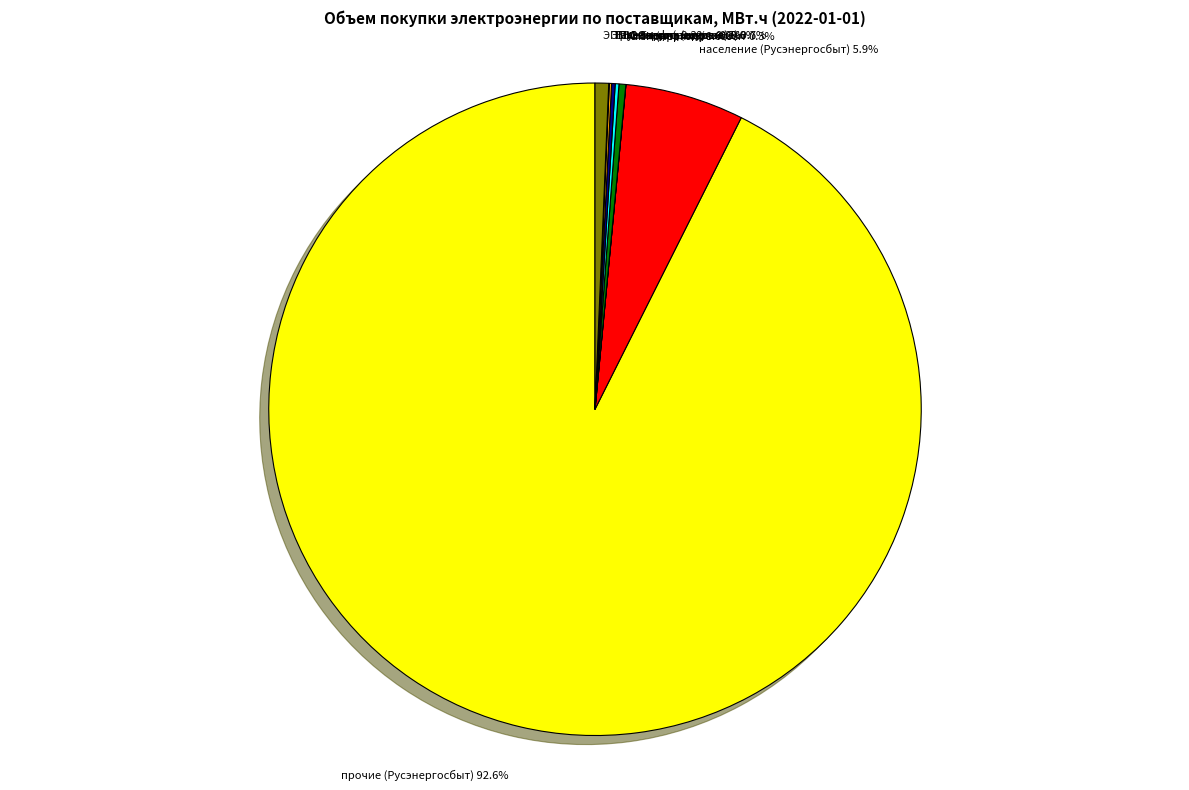

Is there a majority slice in this chart?

Yes